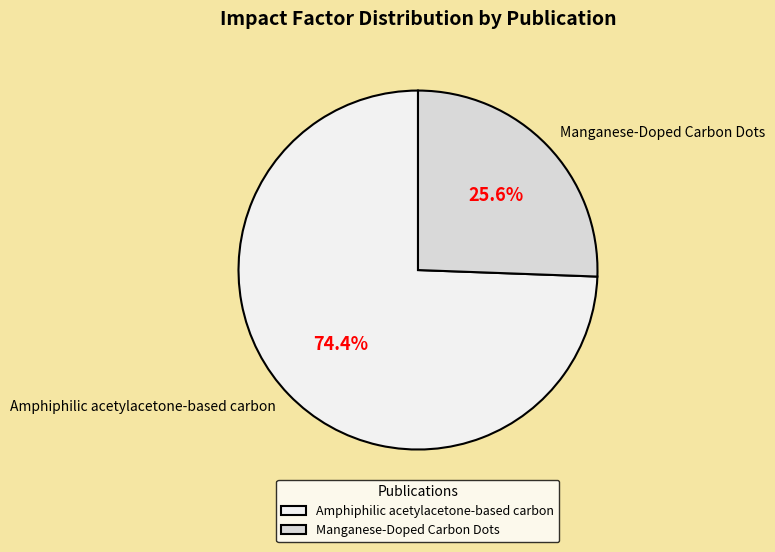

Does Amphiphilic acetylacetone-based carbon represent more than half of the total?

Yes